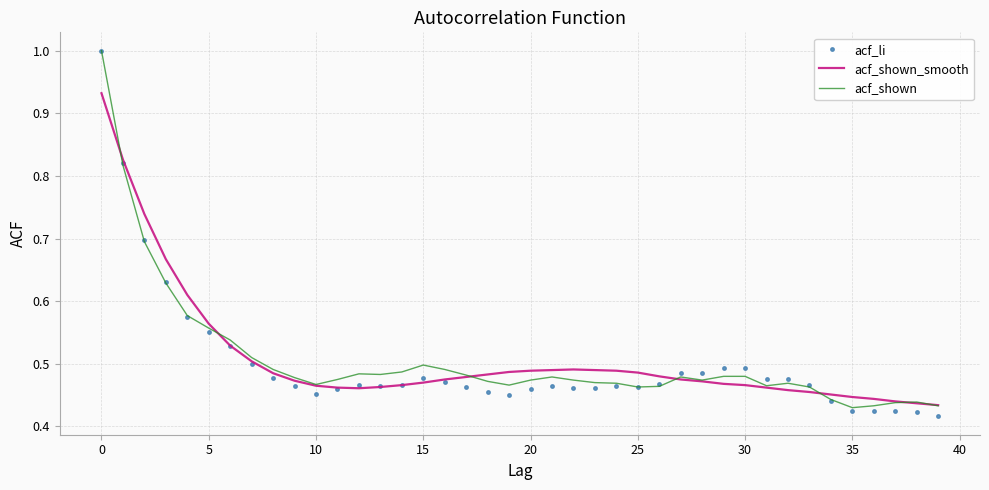

Which series has the widest spread of values?

acf_li